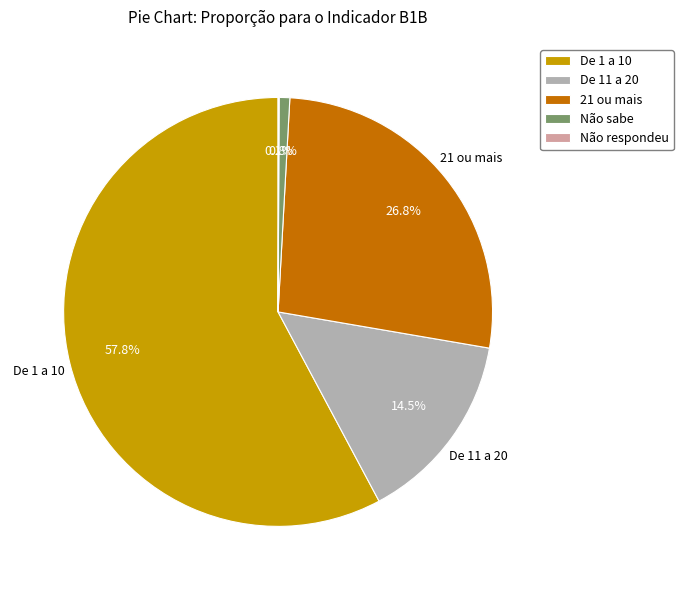

Does De 1 a 10 account for over 50% of the chart?

Yes